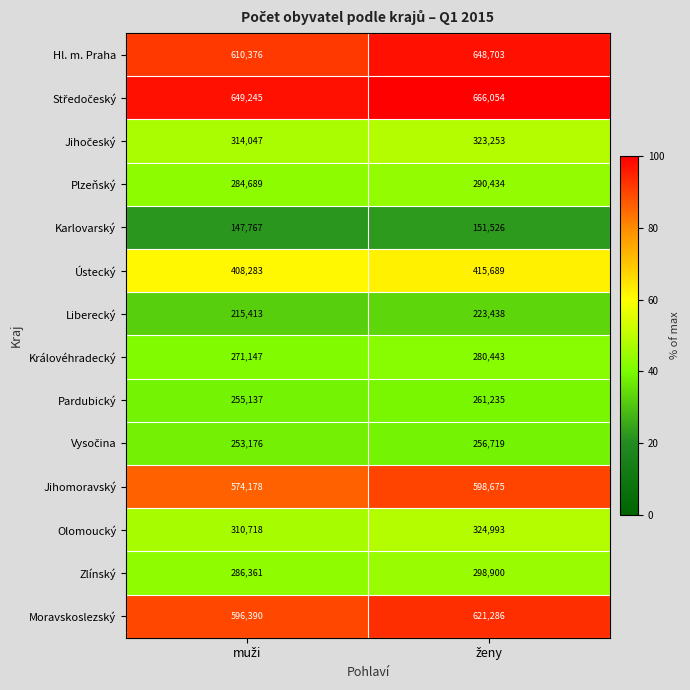

What is the maximum value for Liberecký?

223438